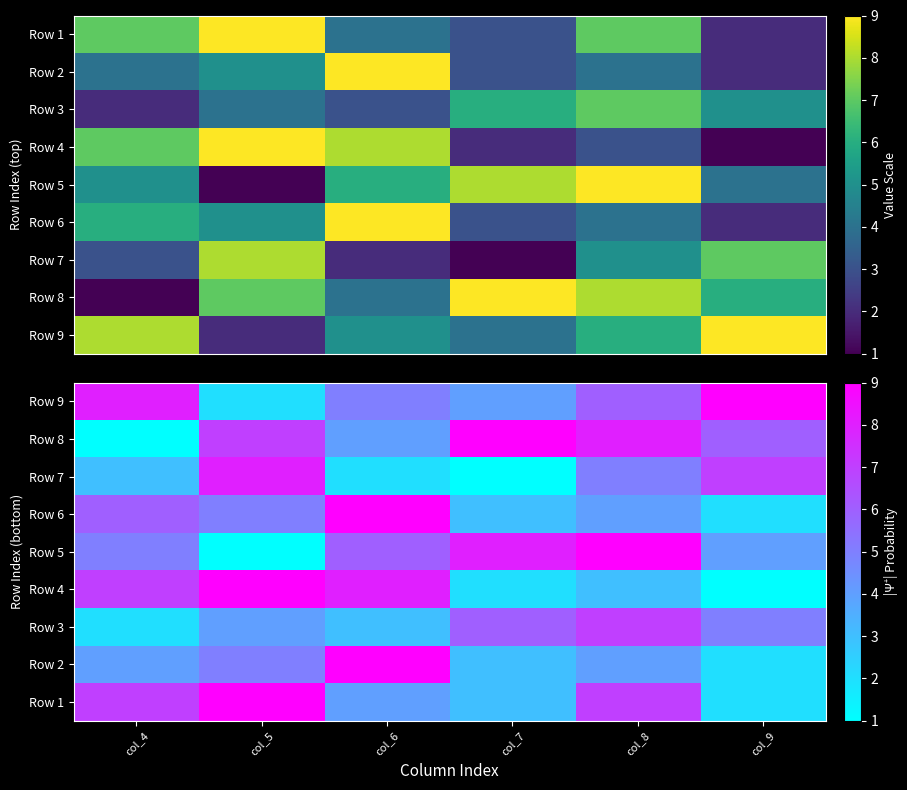

At how many categories does at least one series exceed 3?

6